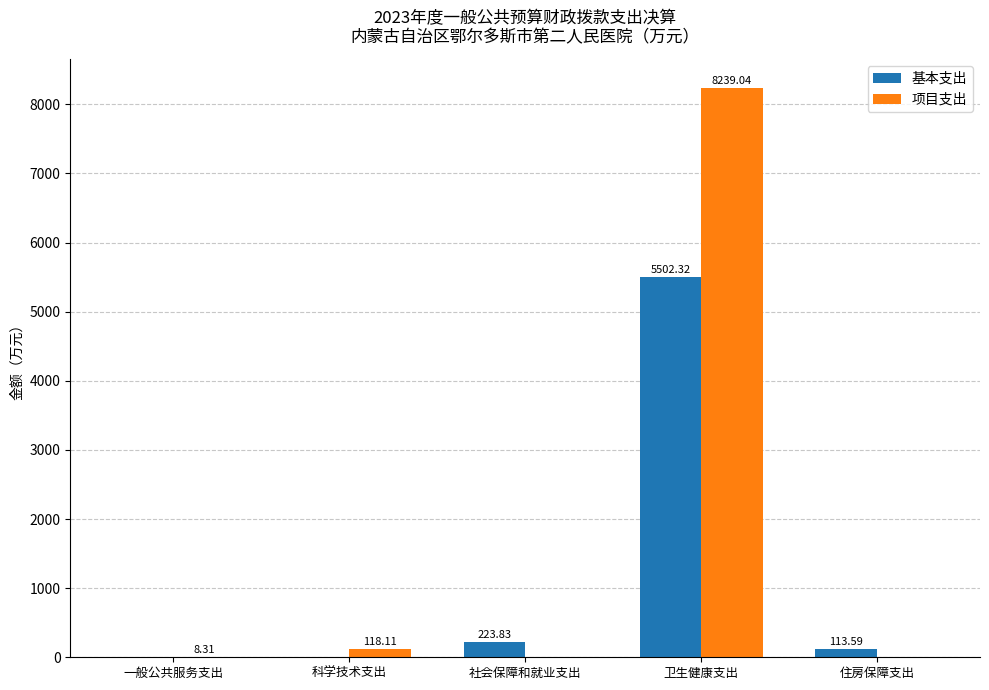

Where does the 基本支出 series first go above 113?

社会保障和就业支出